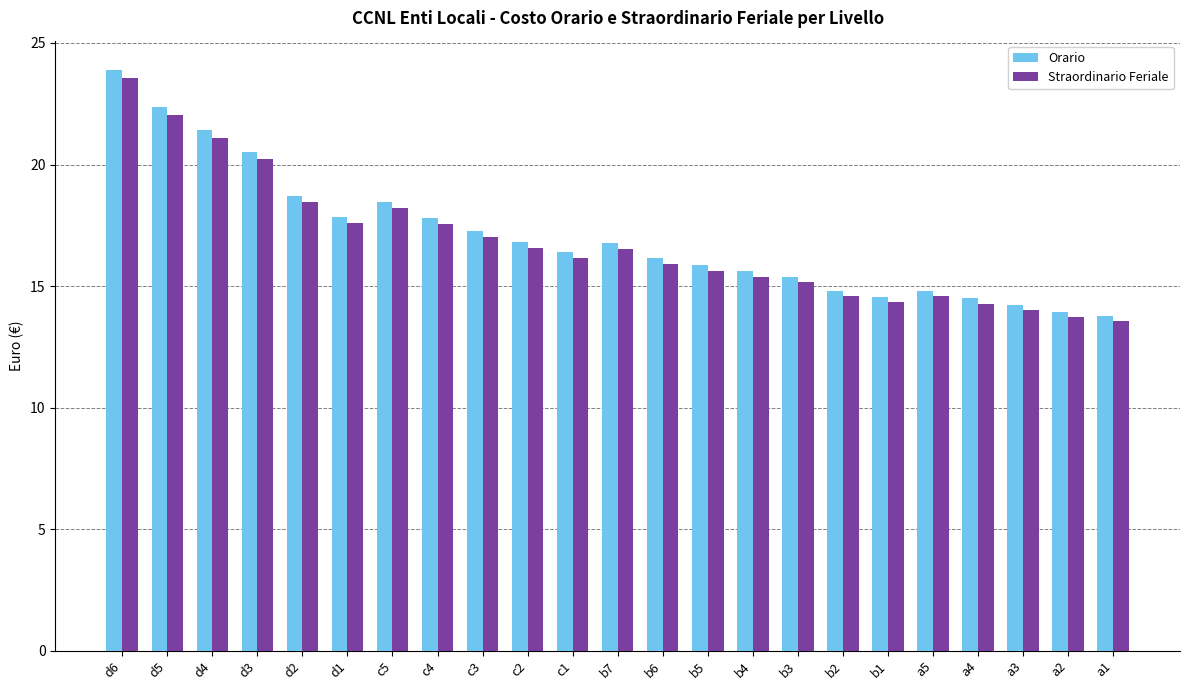

How many groups of bars are there?

23